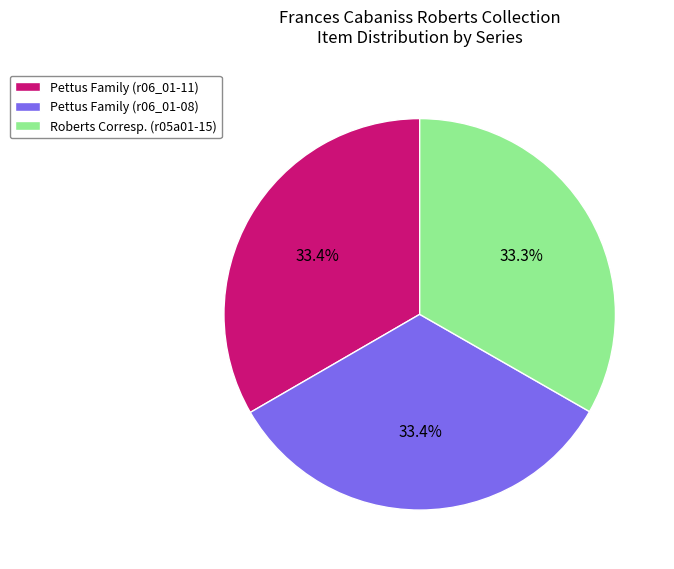

What is the ratio of the value at Roberts Corresp. (r05a01-15) to the value at Pettus Family (r06_01-08)?

1.0